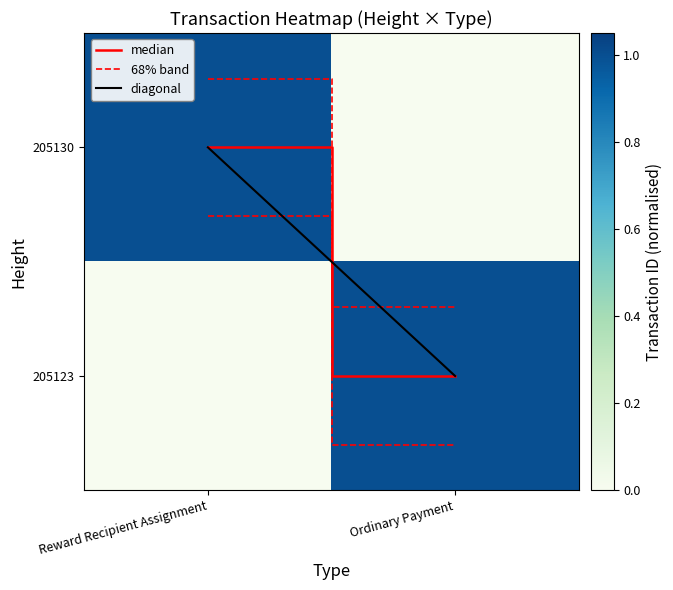

Between Reward Recipient Assignment and Ordinary Payment, which series saw the biggest shift?

median